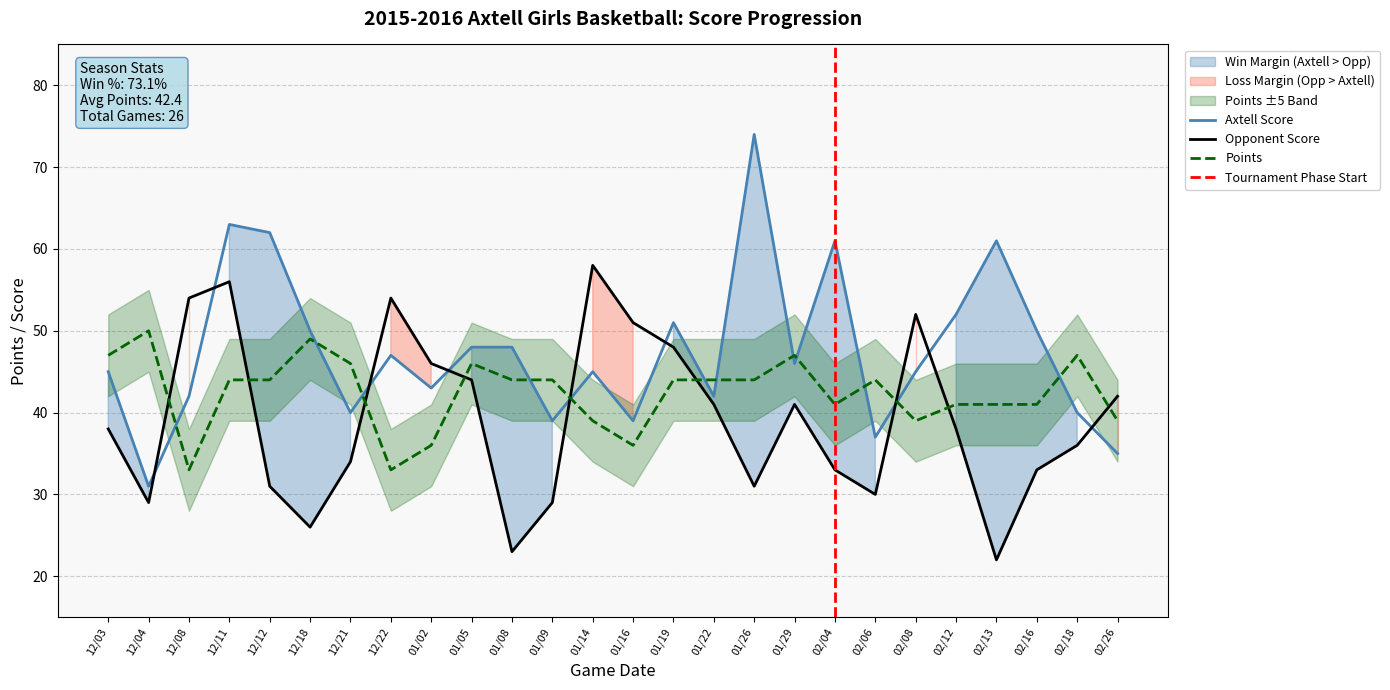

The value of Points at 01/09 is 44. True or false?

True